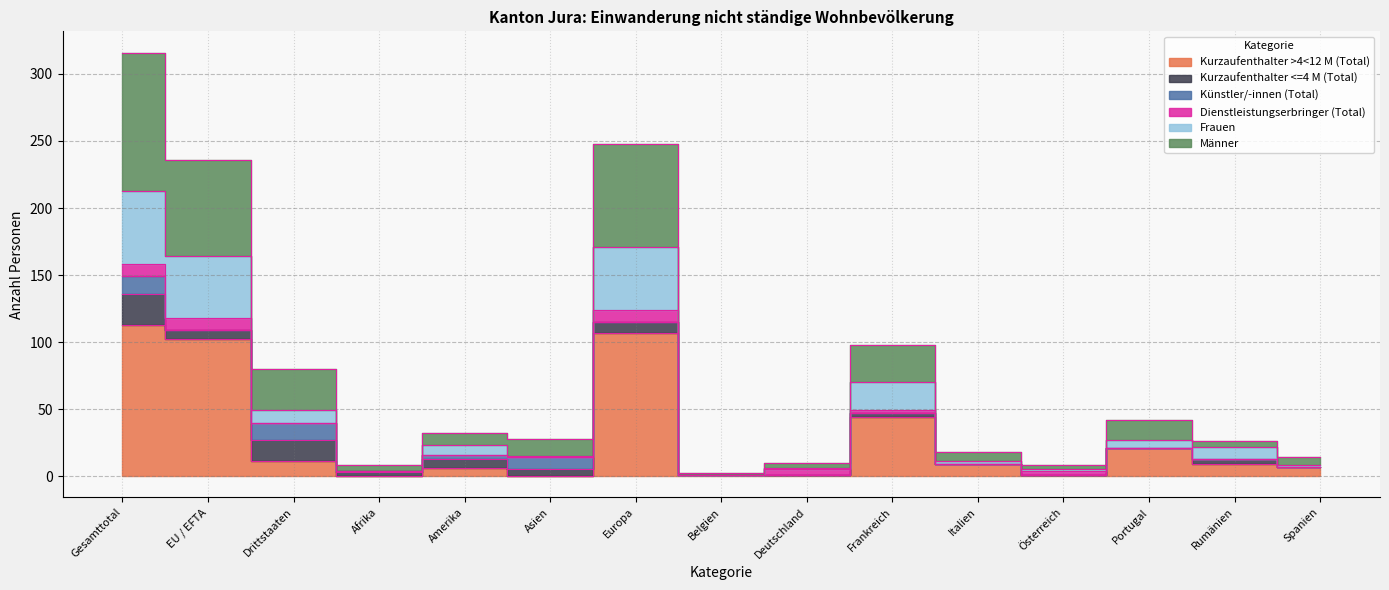

What position from the right is Asien?

10